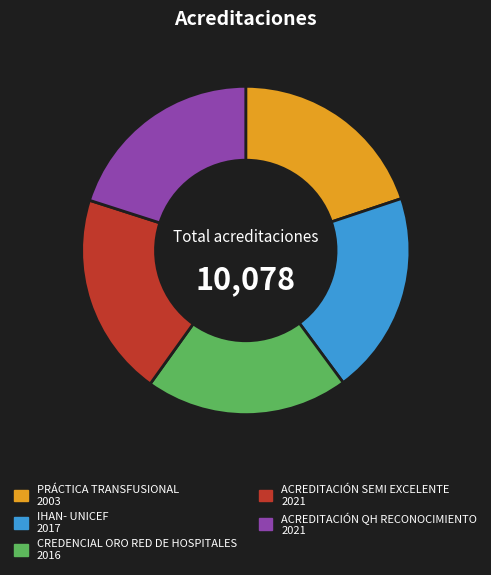

Is it true that PRÁCTICA TRANSFUSIONAL is 32% of the pie?

False